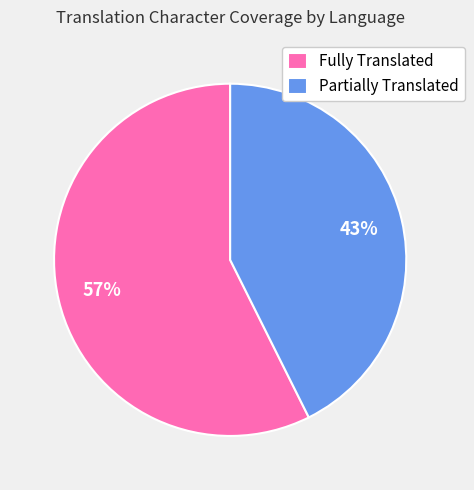

Between Partially Translated and Fully Translated, which is larger?

Fully Translated